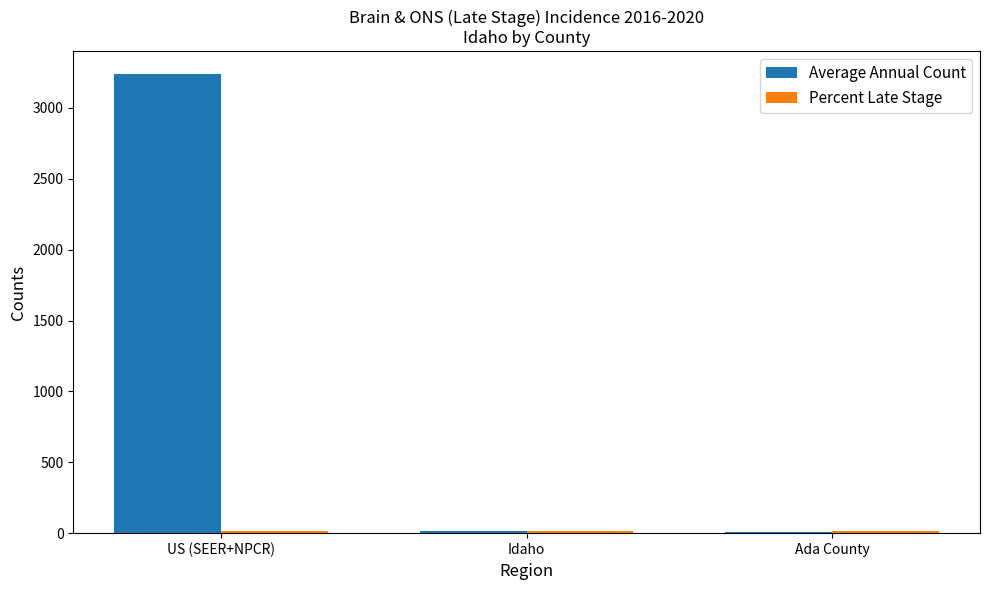

Are the bars horizontal?

No